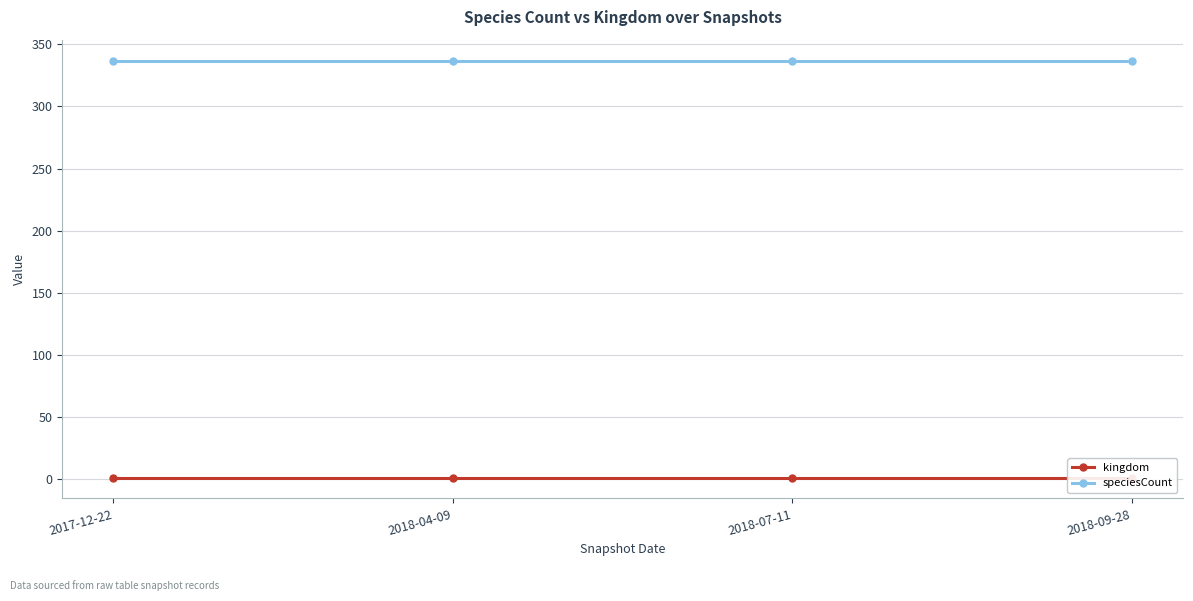

What is the highest value of the kingdom series?

1